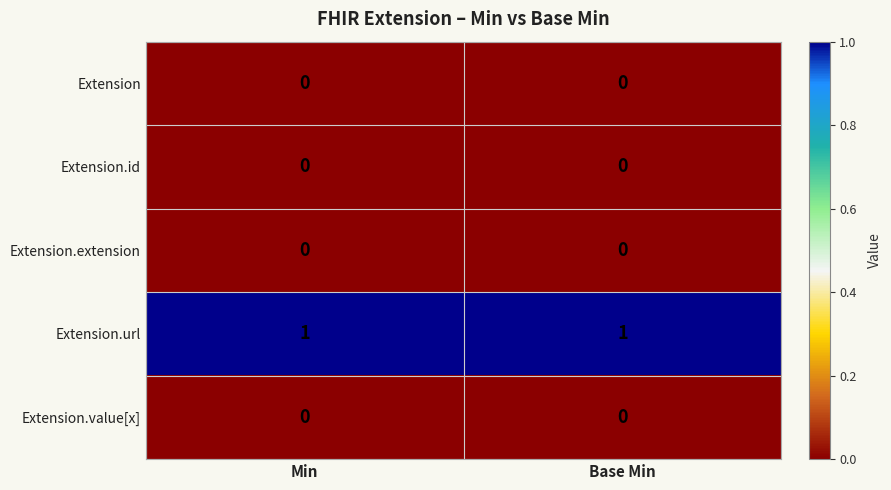

The value of Extension at Min is 0. True or false?

True